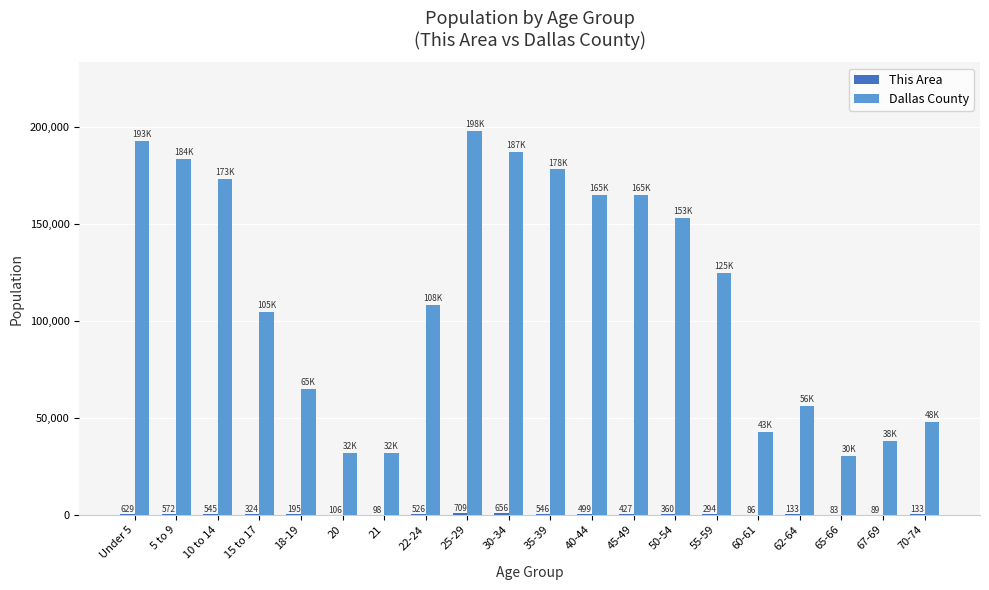

What is the maximum value for Dallas County?

197831